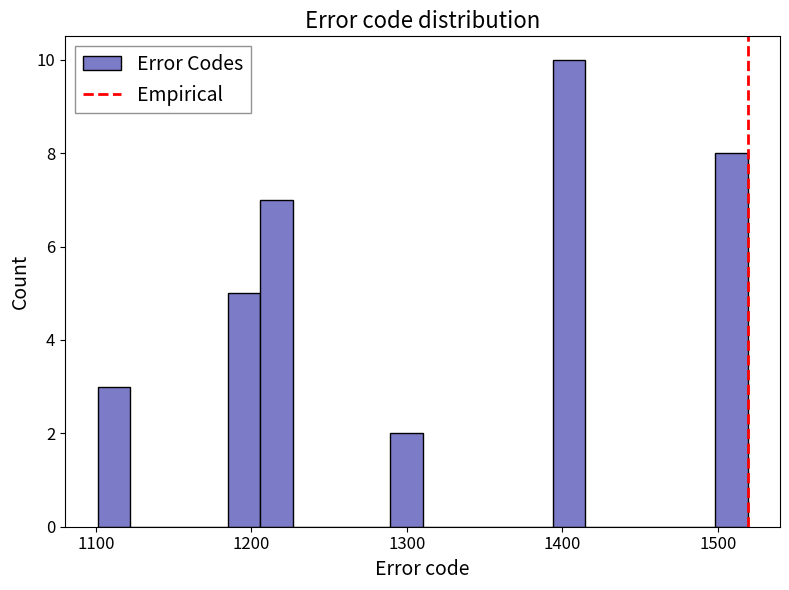

Around what value on the x-axis is the tallest bar? Give the approximate position of its centre, as read against the axis.

1400